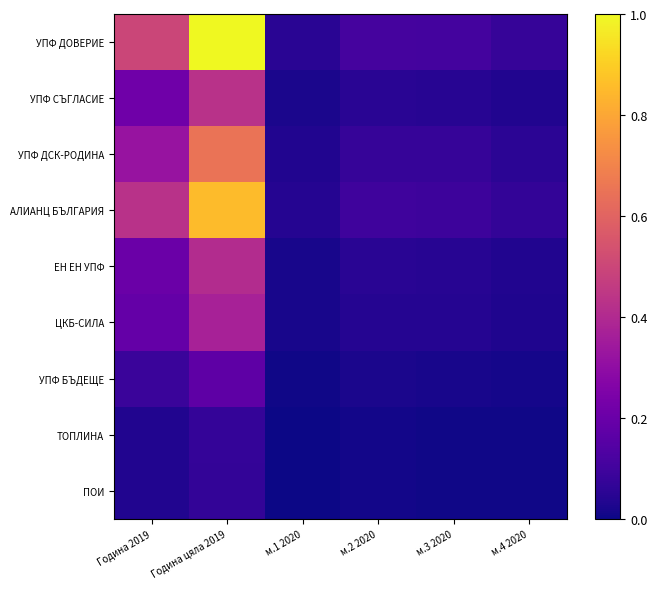

What is the total value across all series at м.3 2020?

0.4